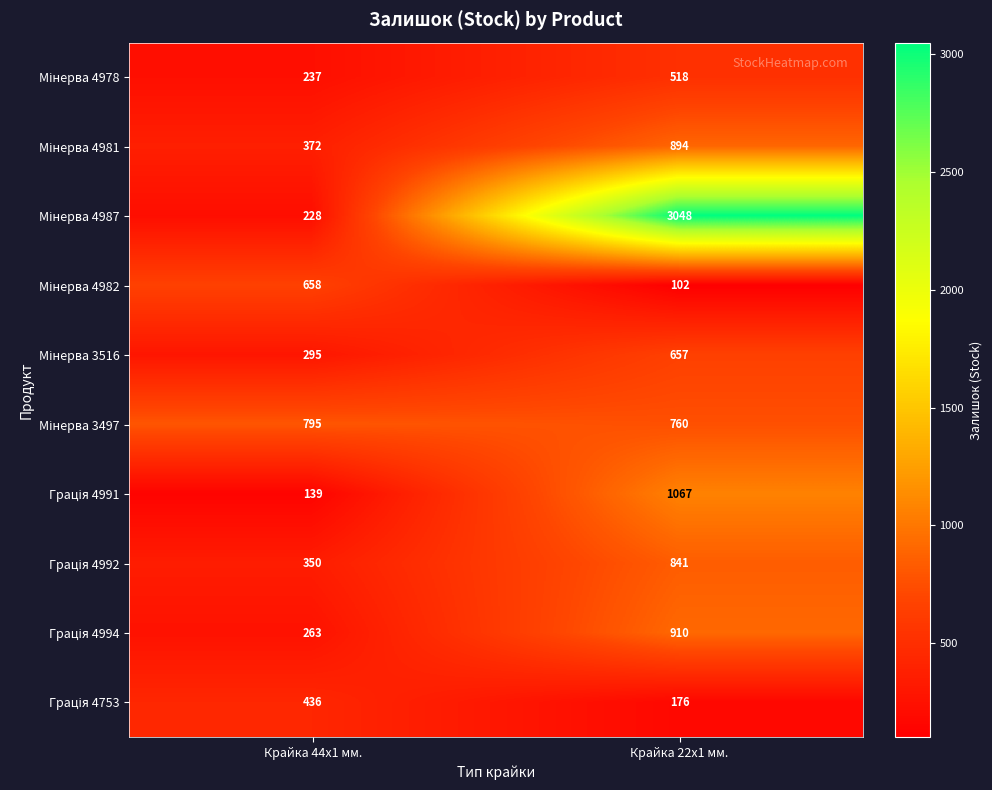

At which category does the chart reach its minimum across all series?

Крайка 22x1 мм.